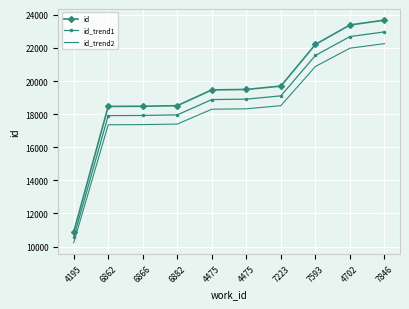

What is the value of the id point at the 7th from the left?

19696.0